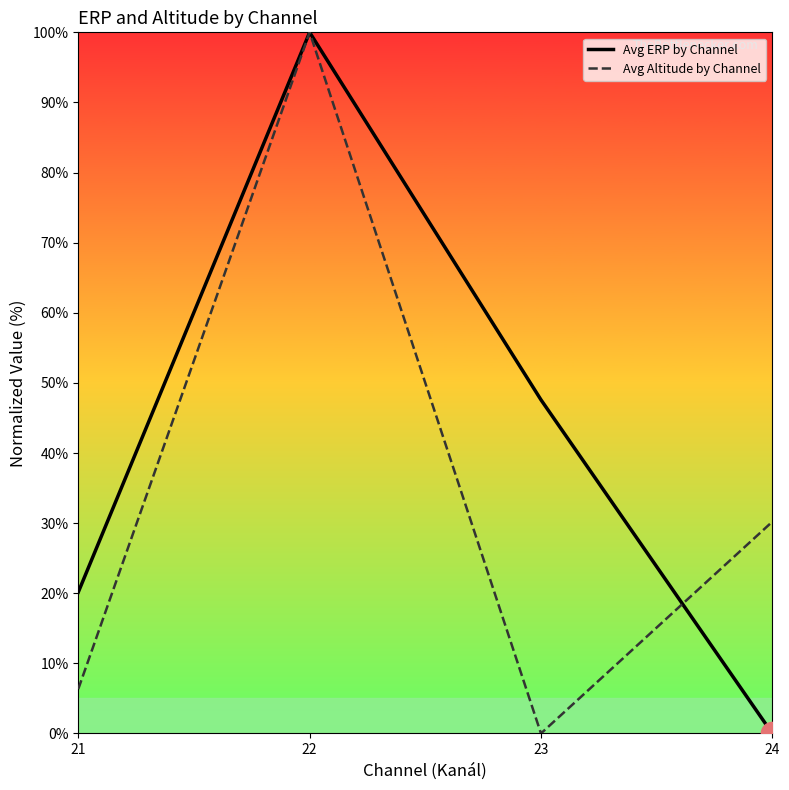

At which category does Avg Altitude by Channel reach its first local valley?

23